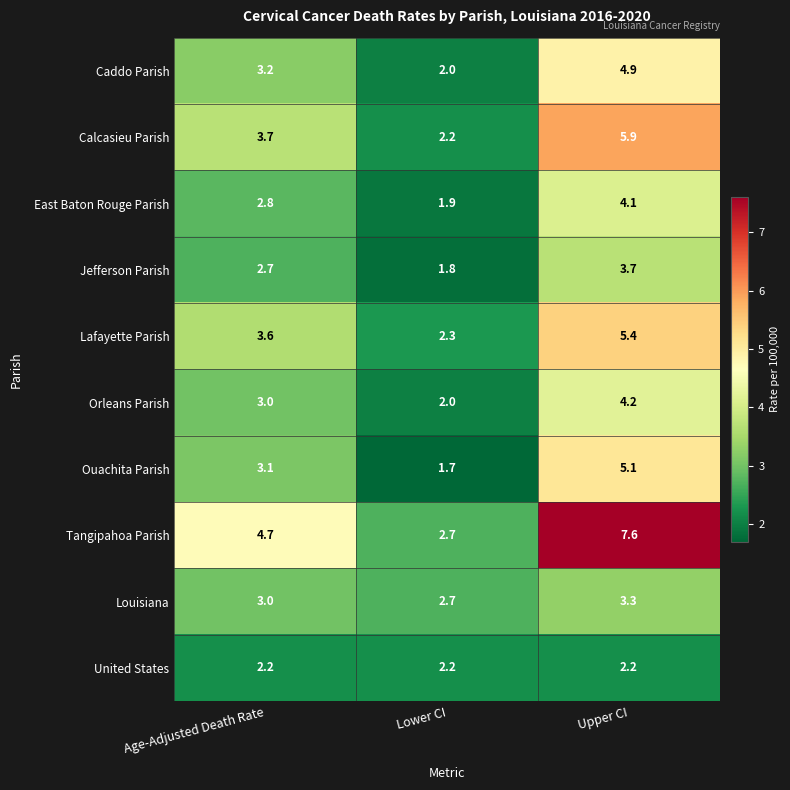

Which category has the highest value across all series?

Upper CI